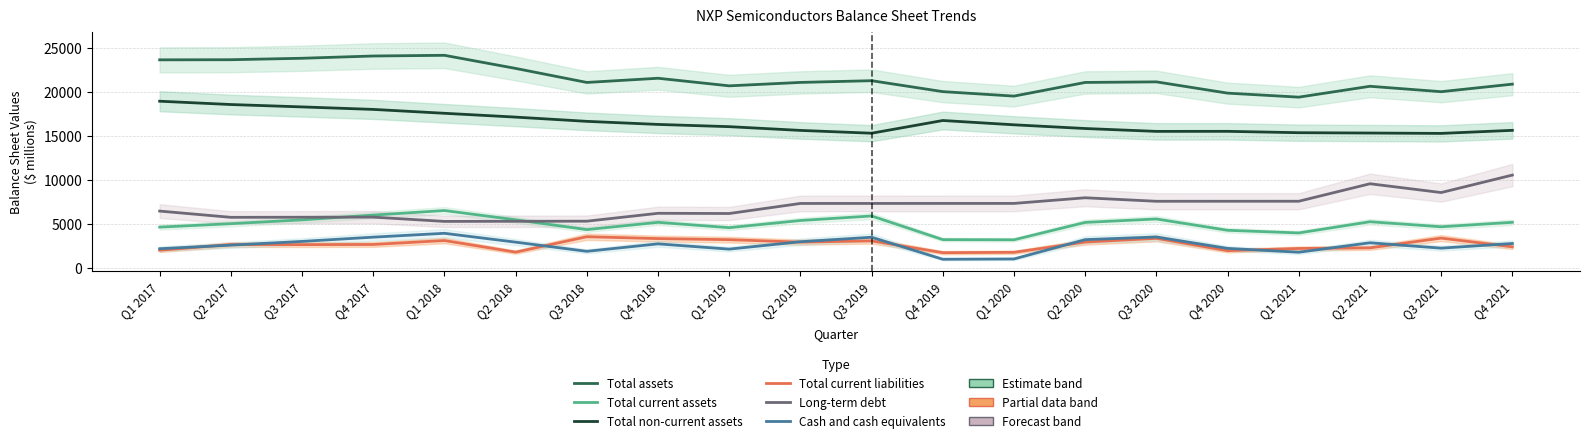

Which label corresponds to the largest value in the chart?

Q1 2018